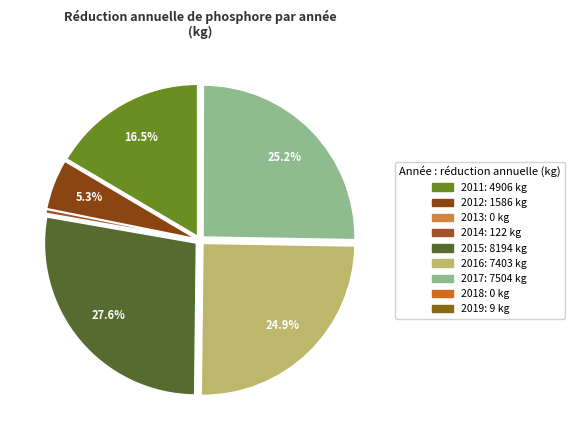

Is there any slice that represents more than half of the pie?

No